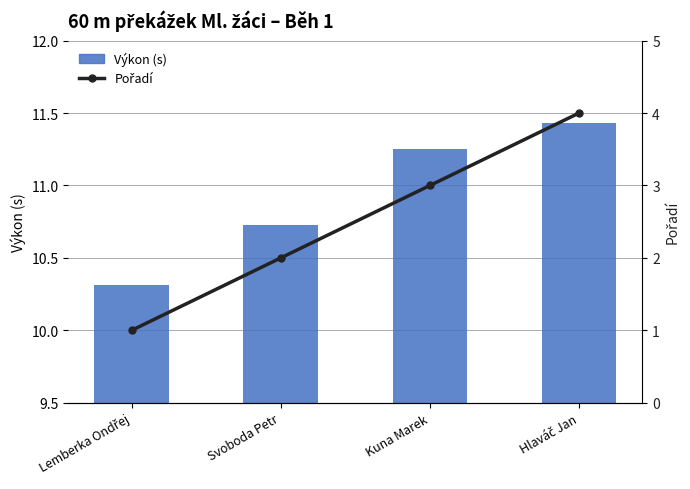

At how many categories does at least one series exceed 7?

4